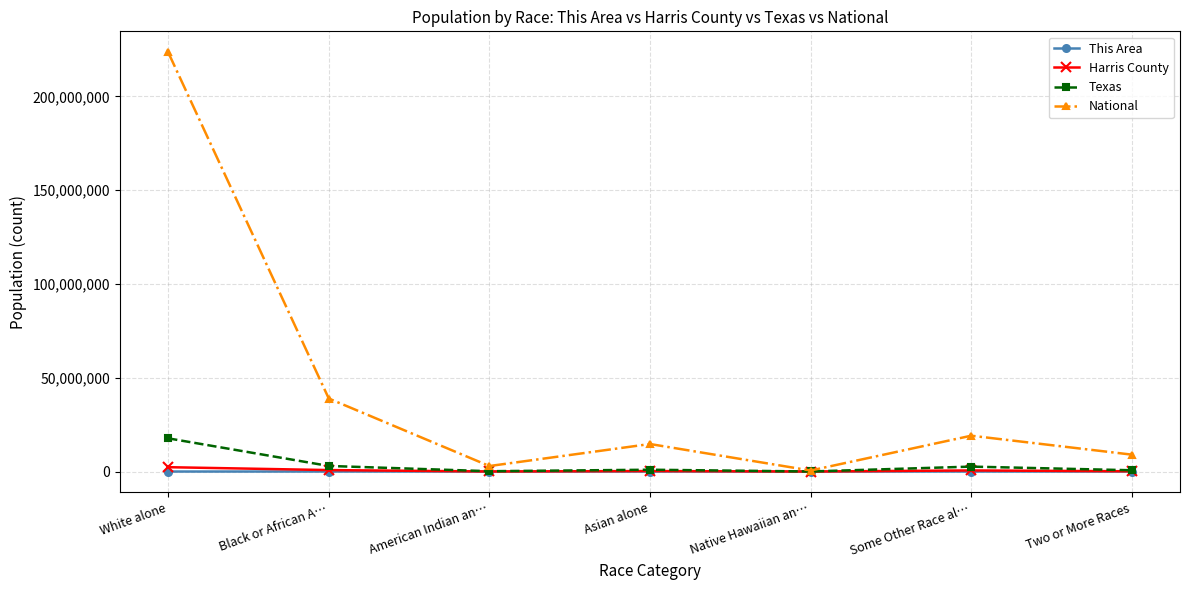

True or false: This Area has a value of 306 at Two or More Races.

True